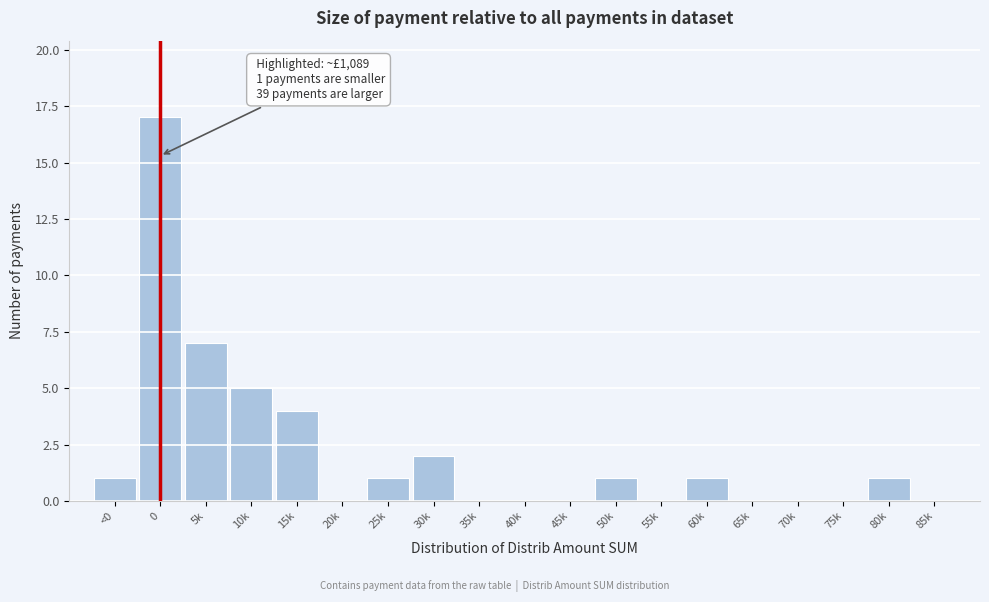

Reading left to right, what are all the values shown in this chart?

<0=1	0=17	5k=7	10k=5	15k=4	20k=0	25k=1	30k=2	35k=0	40k=0	45k=0	50k=1	55k=0	60k=1	65k=0	70k=0	75k=0	80k=1	85k=0